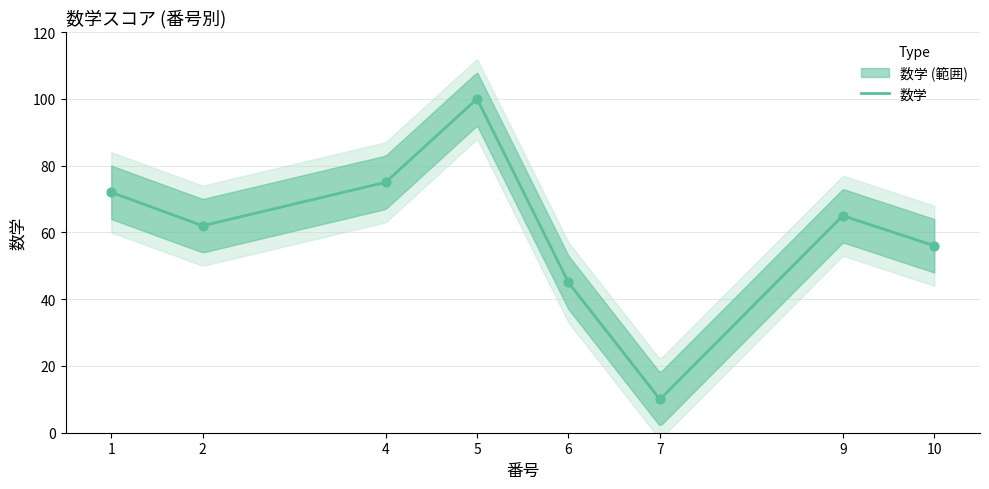

Approximately how many times larger is the value at 9 compared to 6?

1.4